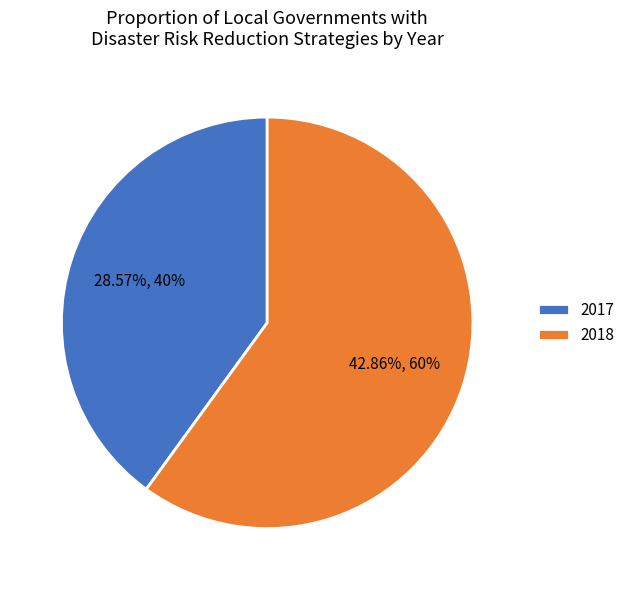

Rank the categories by value from highest to lowest.

2018, 2017